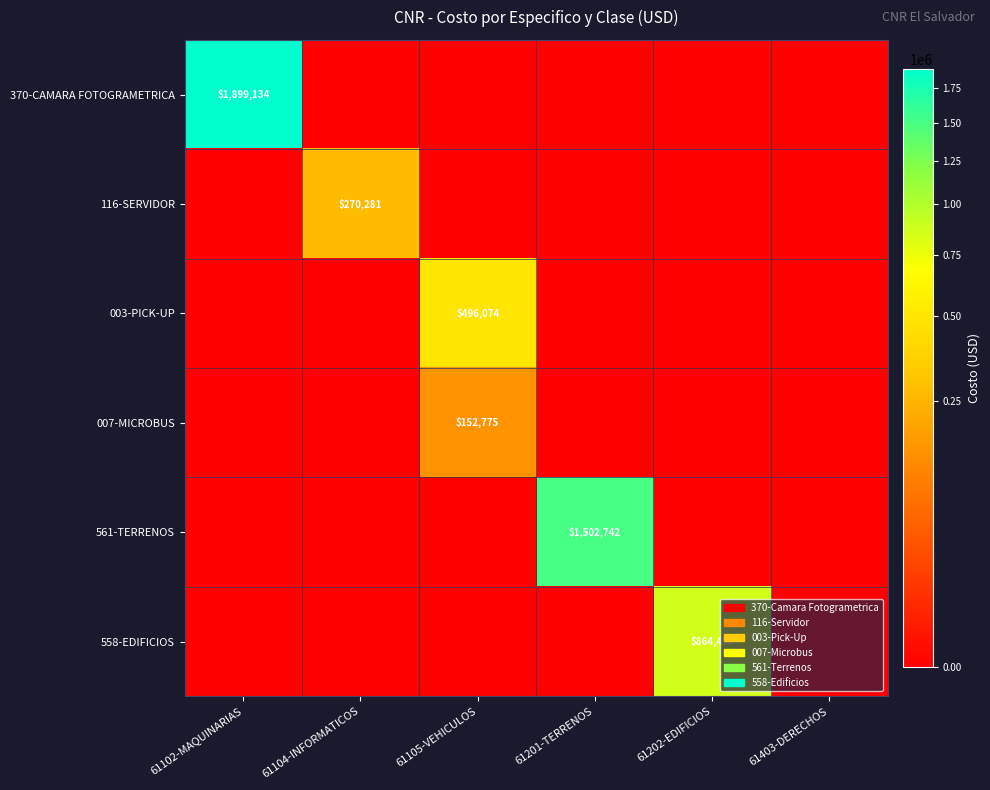

How many categories are shown in the chart?

6